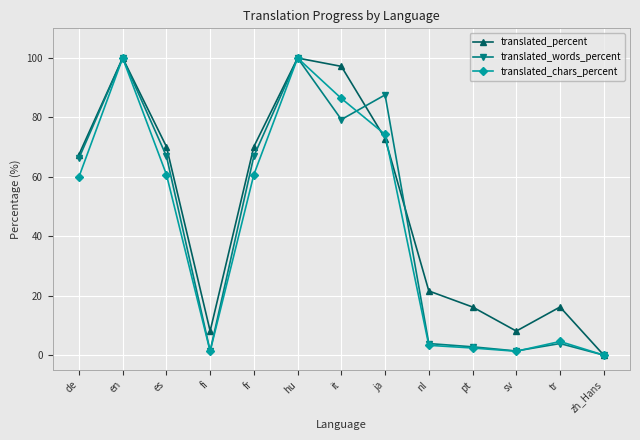

True or false: translated_words_percent and translated_percent cross at least once.

True